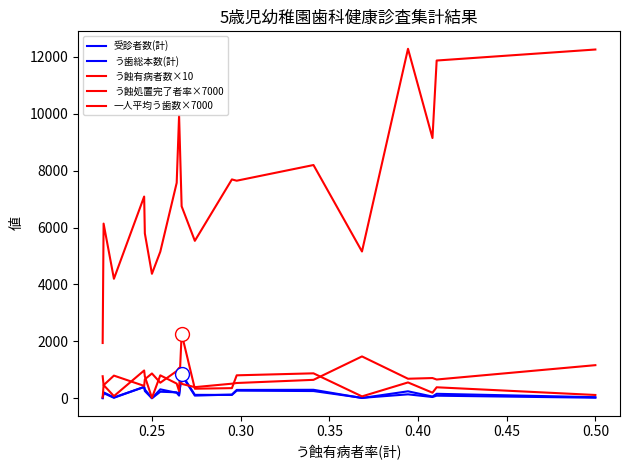

What is the maximum value for 受診者数(計)?

851.0